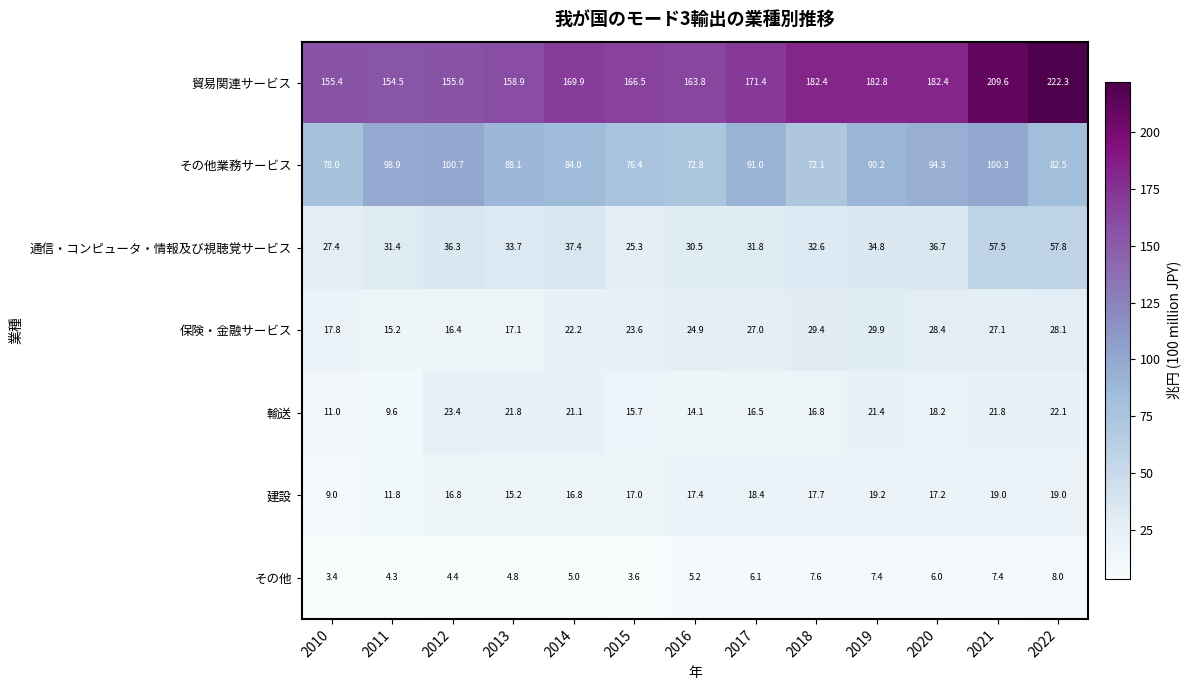

The value of 保険・金融サービス at 2010 is 11.6. True or false?

False